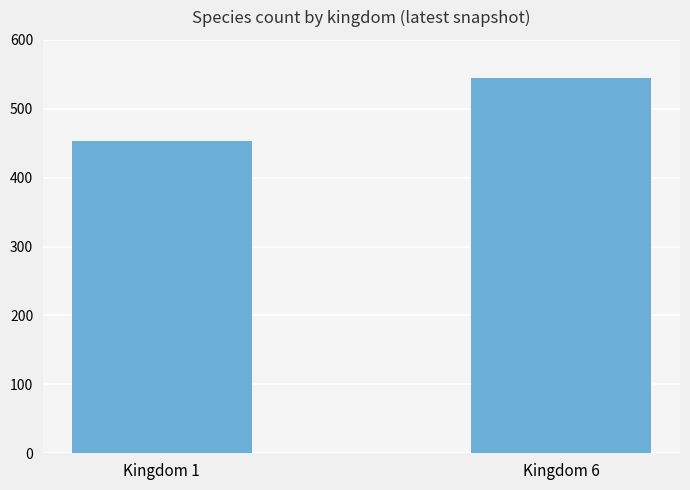

The chart shows a value of 545 at Kingdom 6. True or false?

True